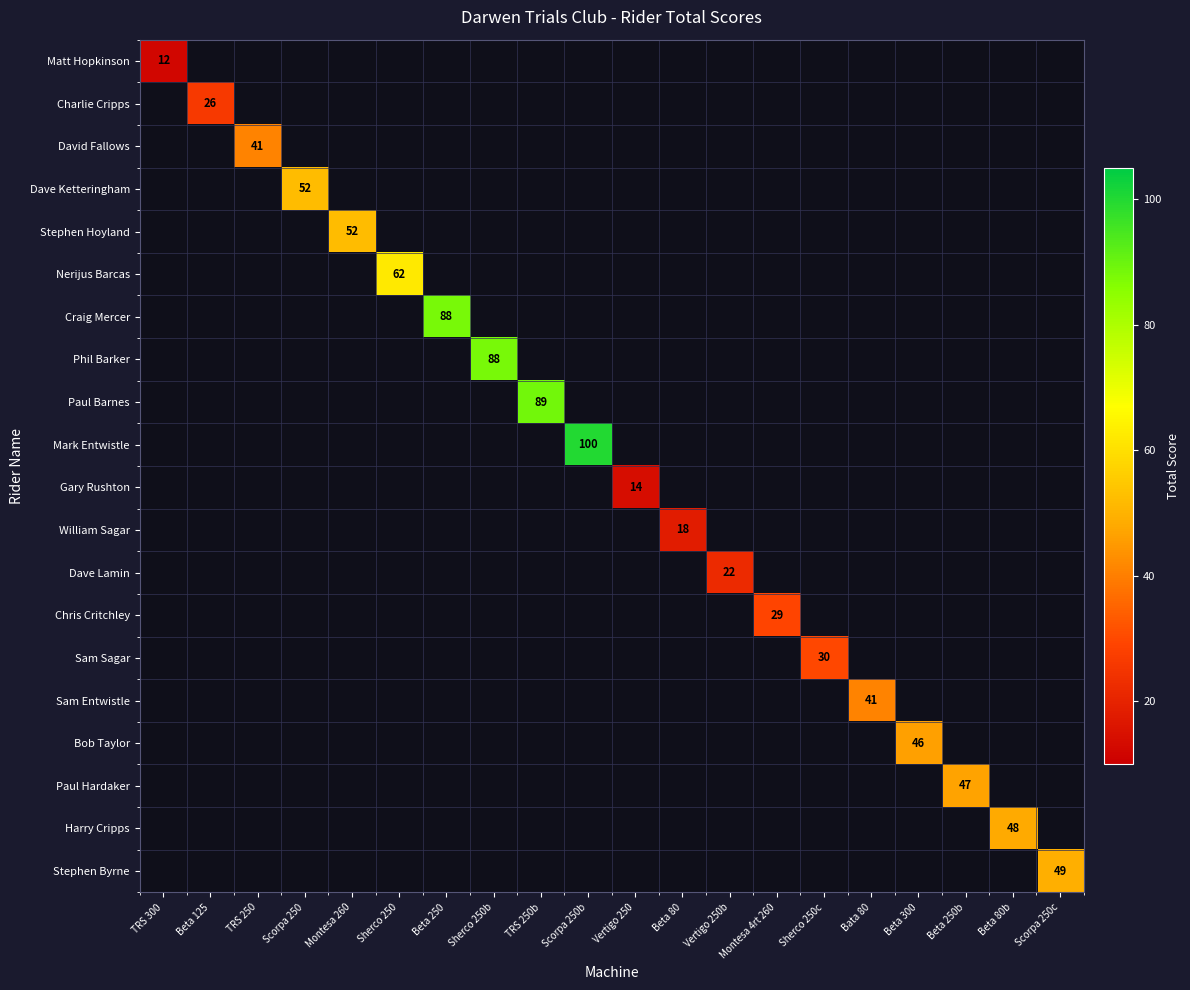

At how many categories does at least one series exceed 70?

4